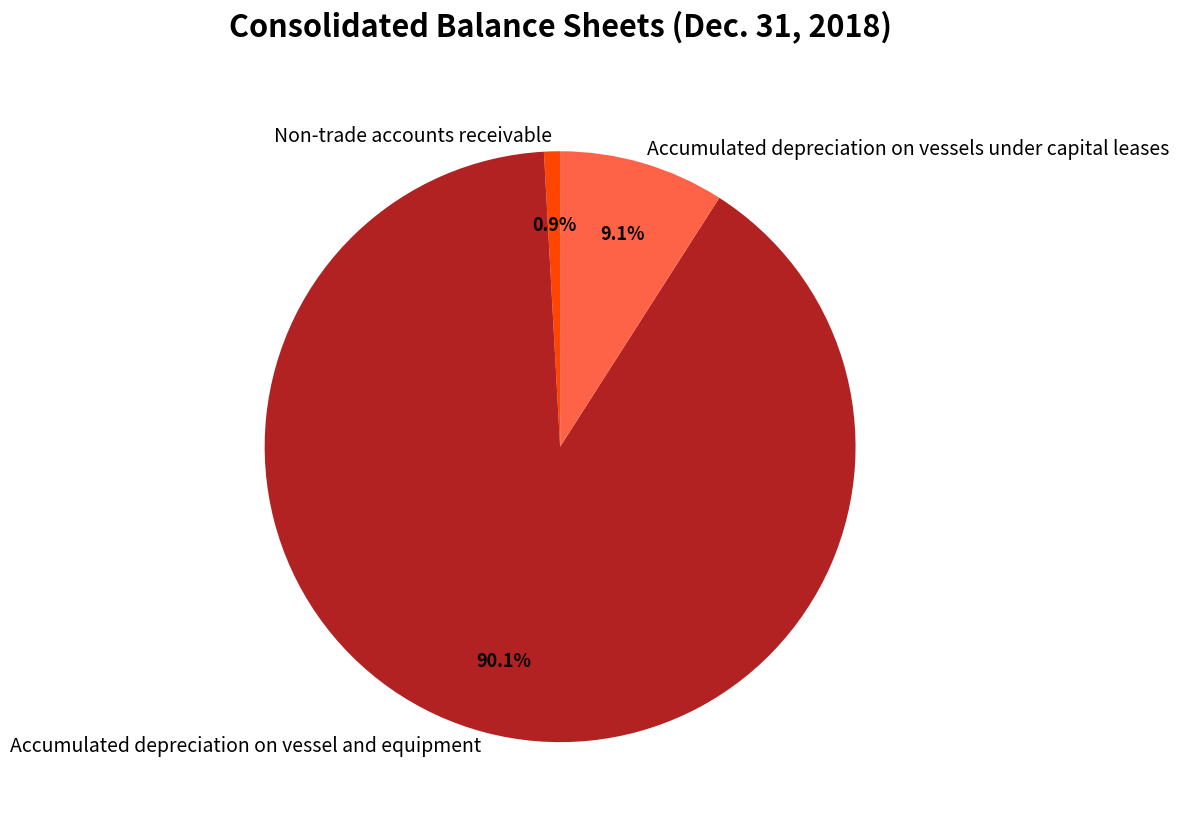

Which category has the smallest portion of the pie?

Non-trade accounts receivable